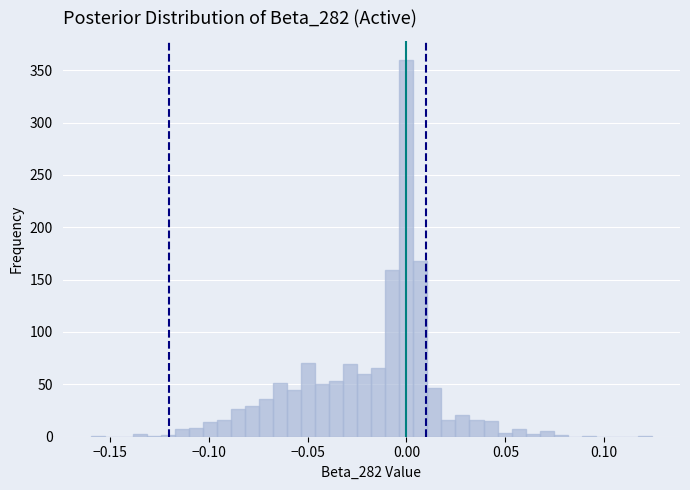

Around what value on the x-axis is the tallest bar? Give the approximate position of its centre, as read against the axis.

0.000